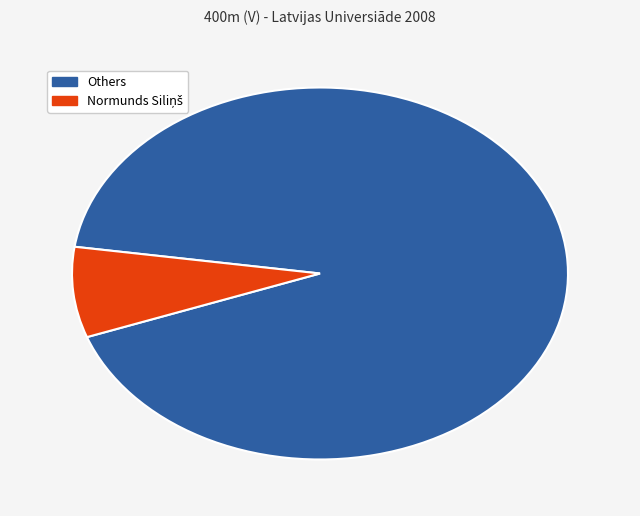

Does any single category account for the majority?

Yes